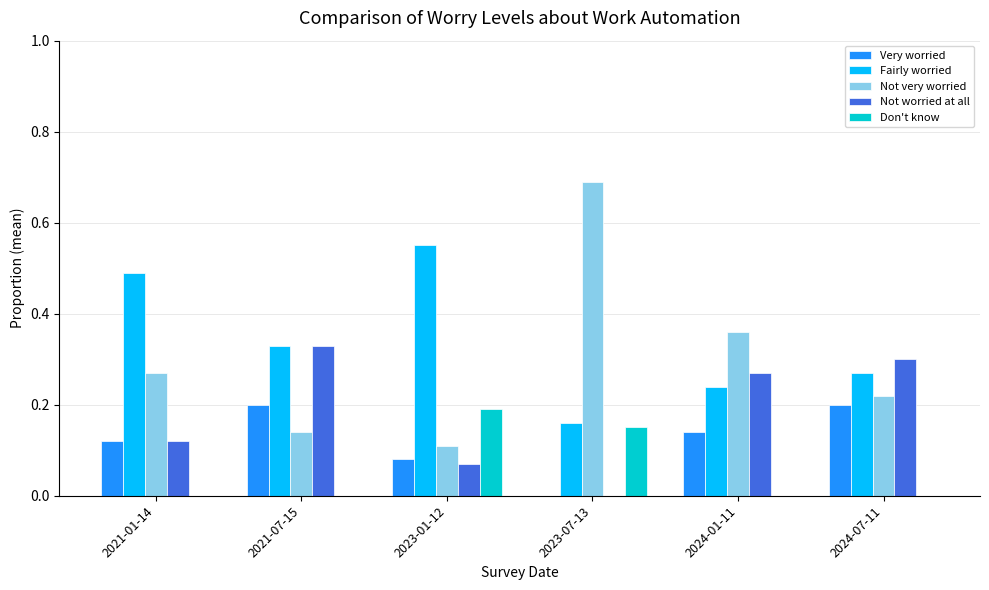

How many Don't know values are between 0 and 1?

6